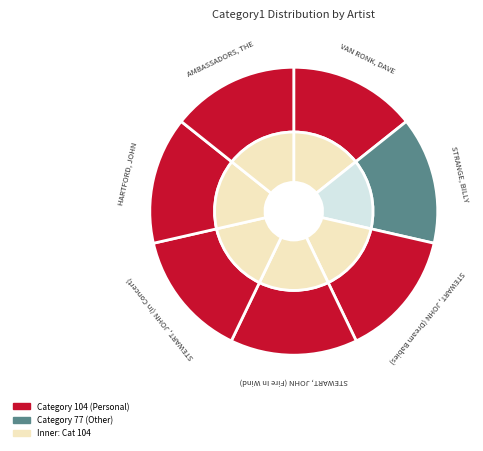

Is there any slice that represents more than half of the pie?

No